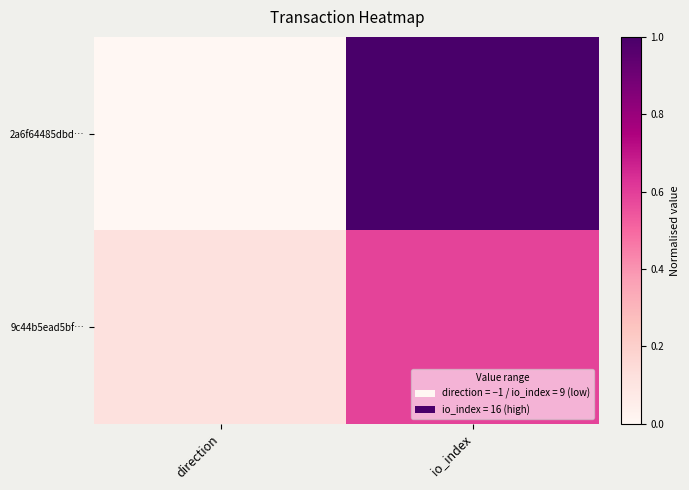

How many series are shown in this chart?

2